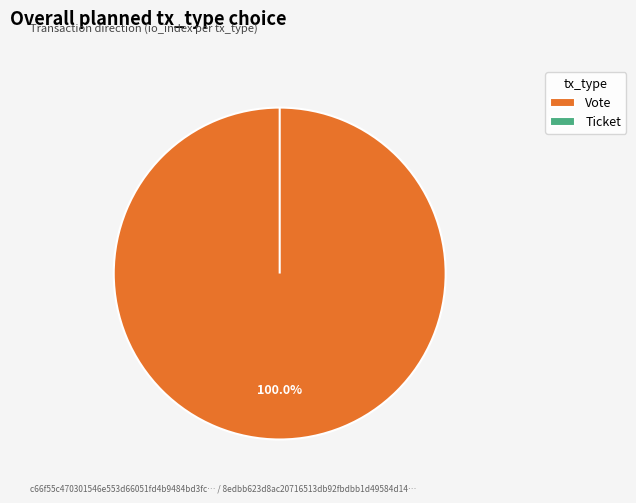

Rank the categories by value from highest to lowest.

Vote, Ticket